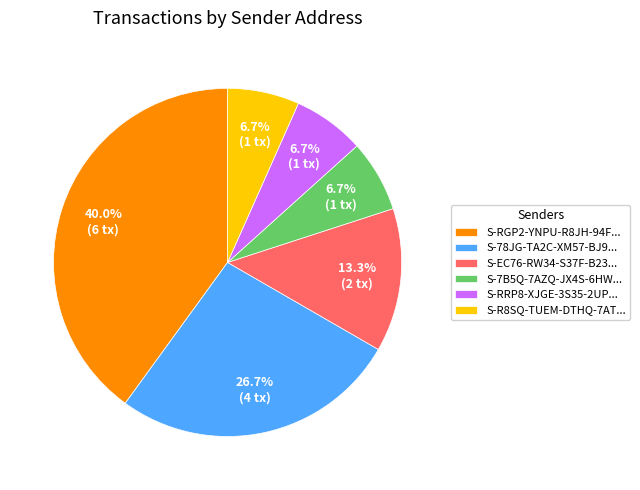

What is the total percentage of S-7B5Q-7AZQ-JX4S-6HW... and S-EC76-RW34-S37F-B23...?

20.0%